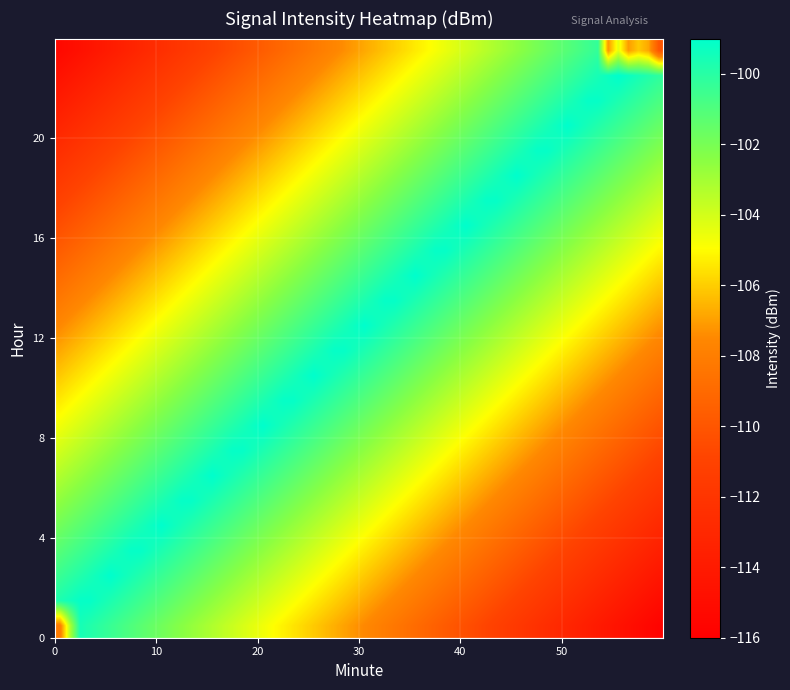

At which category is the sum across all series the highest?

1